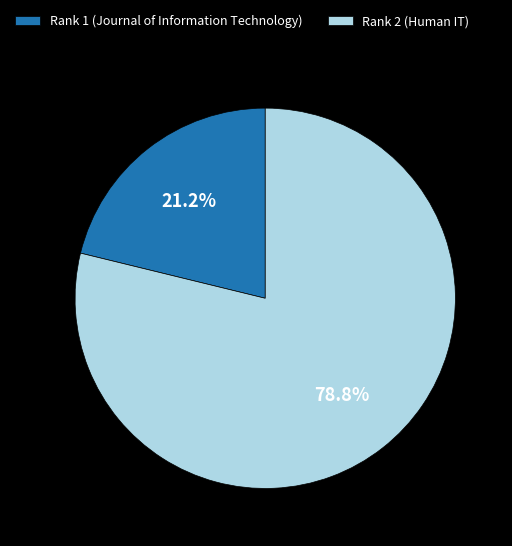

What percentage is the Rank 1 (Journal of Information Technology) slice, to the nearest percent?

21%